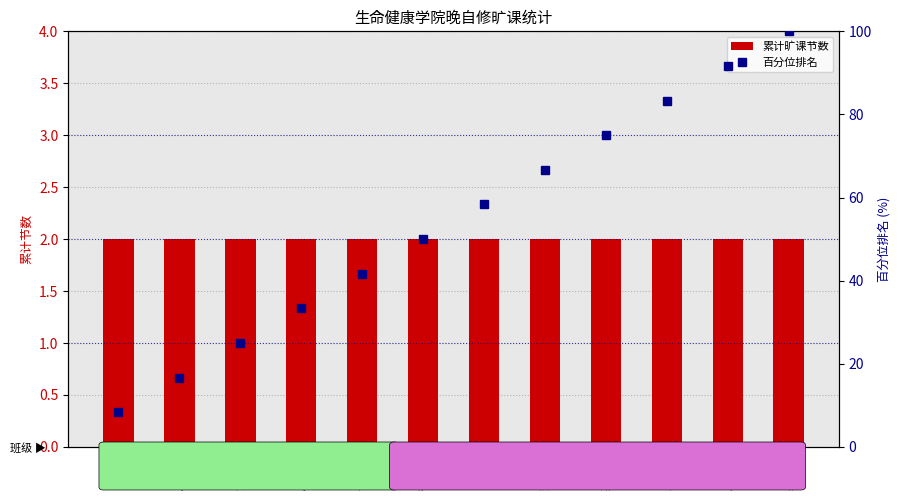

Which category has the lowest value in the 累计旷课节数 series?

林琳